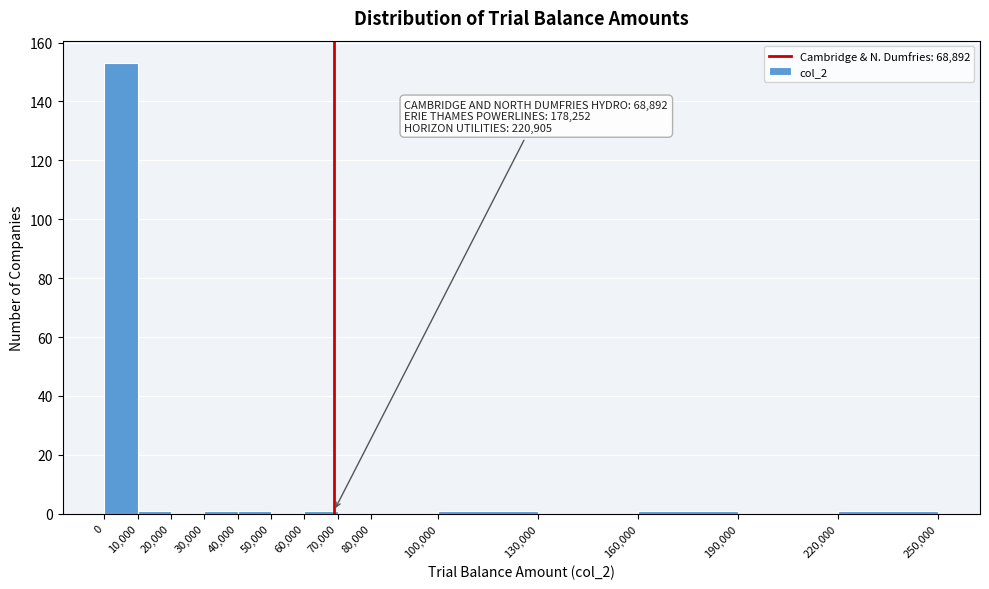

Which range on the x-axis has the tallest bar?

0 to 10,000